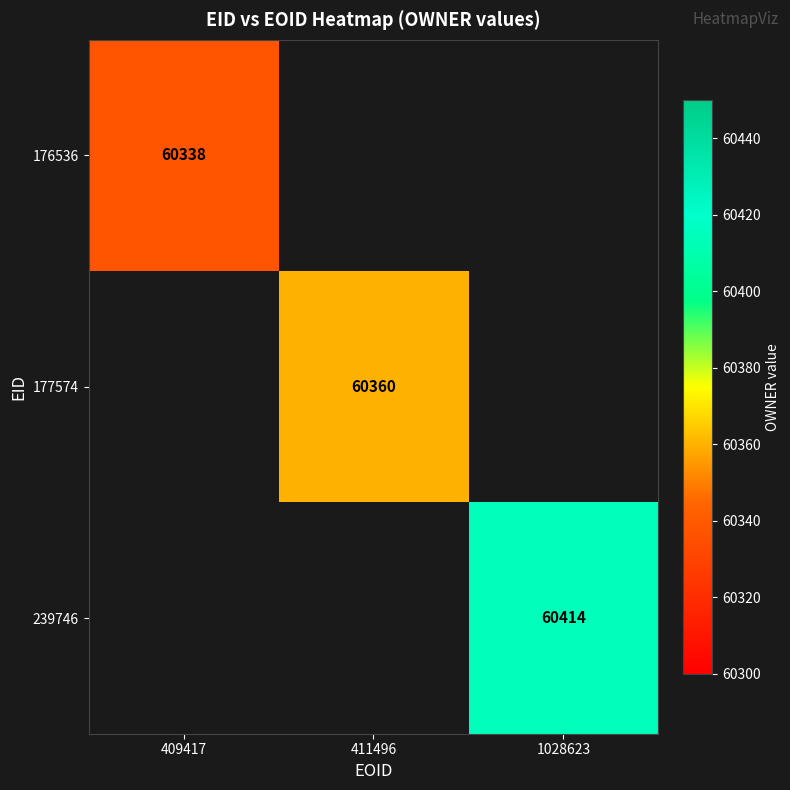

True or false: 177574 has a value of 60360 at 411496.

True